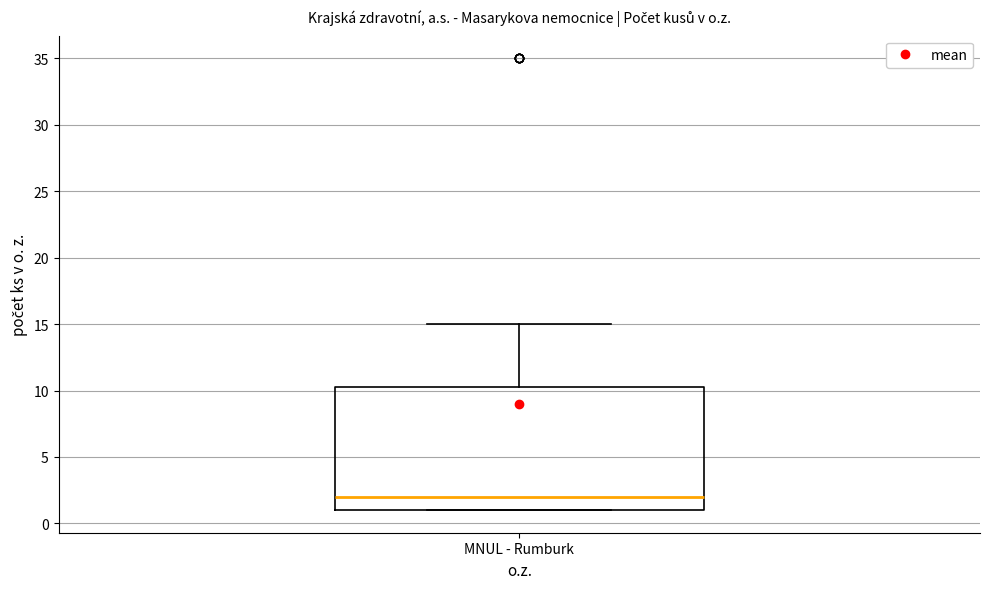

Where does the upper whisker of the box for MNUL - Rumburk end on the y-axis? The values are not printed on the chart, so give them approximately, as read against the axis.

15.0